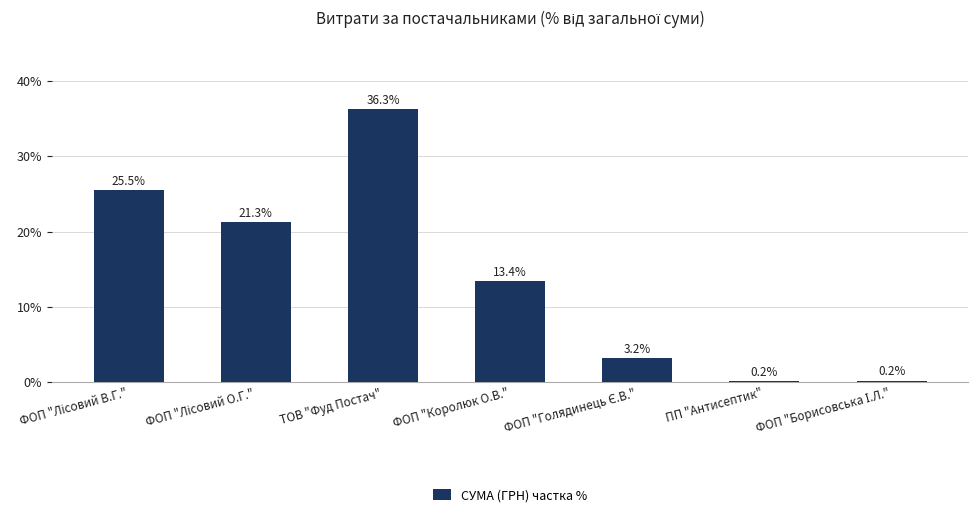

Count the number of categories in the chart.

7